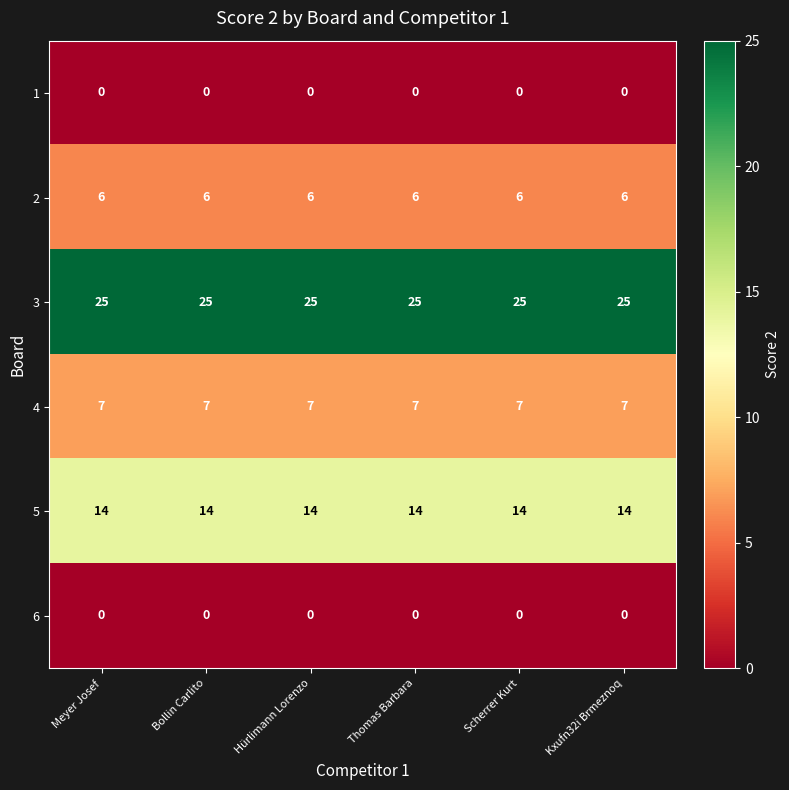

What is the difference between the highest and lowest values at Meyer Josef?

25